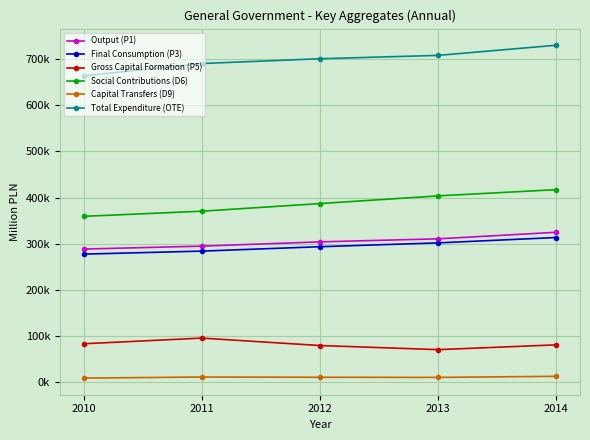

Is this an area chart (filled region under the line)?

No